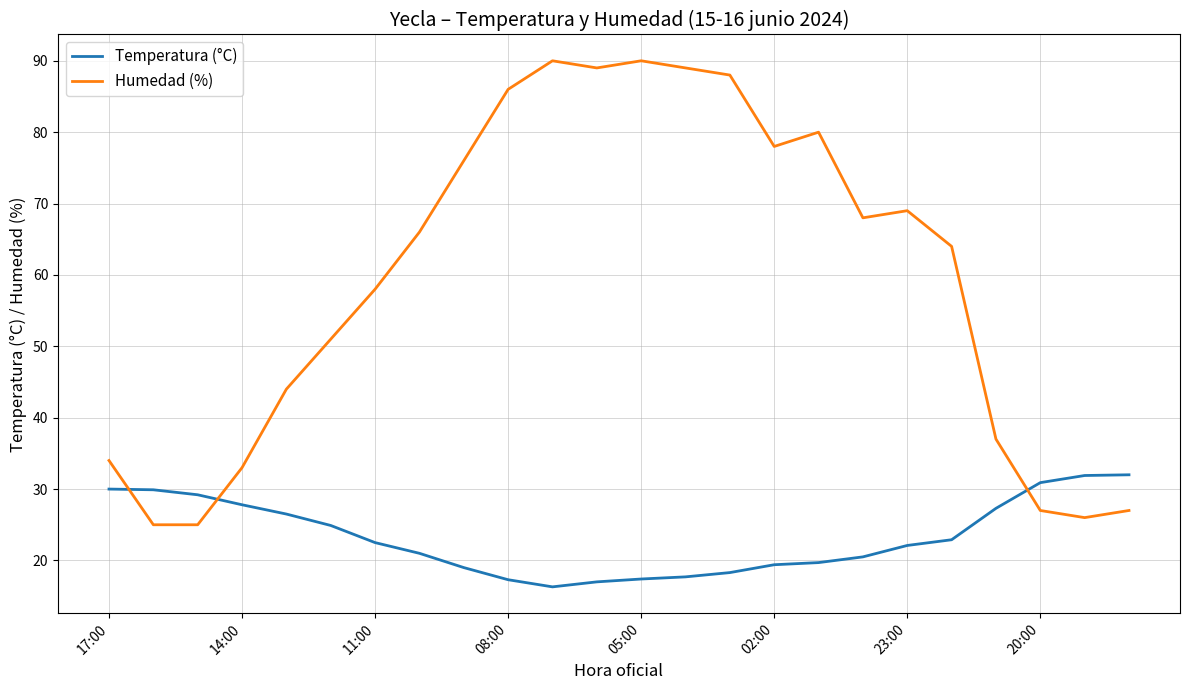

Which series has the widest spread of values?

Humedad (%)